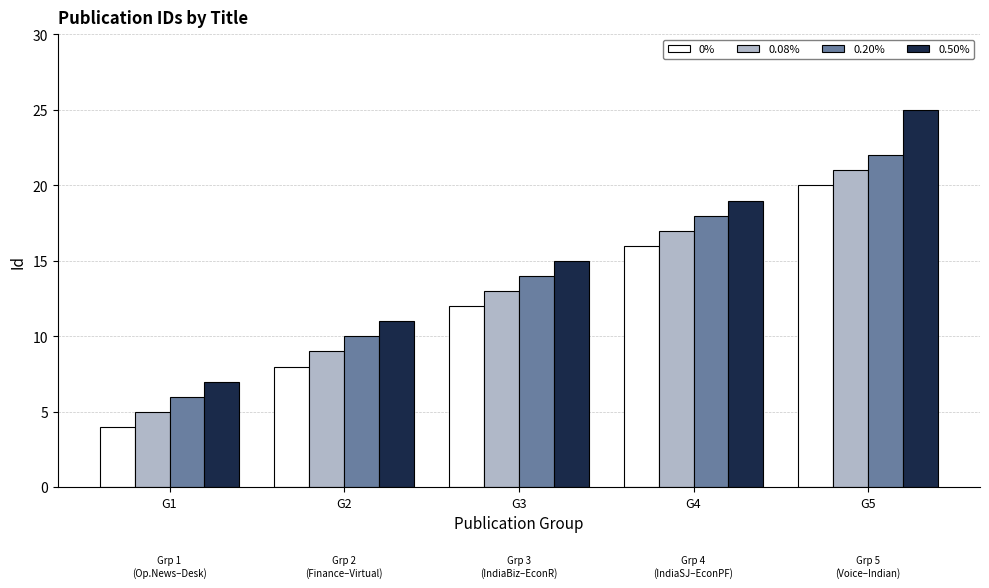

Count the 0.20% values in the range 10 to 18.

3